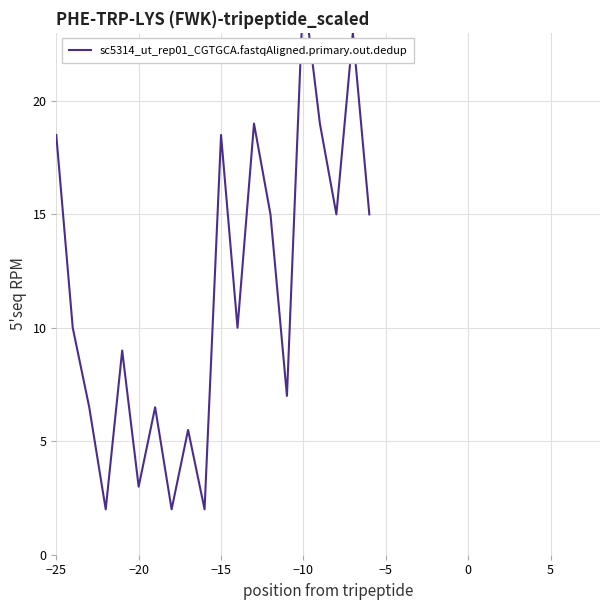

Which has a higher value, 10 or 5?

10